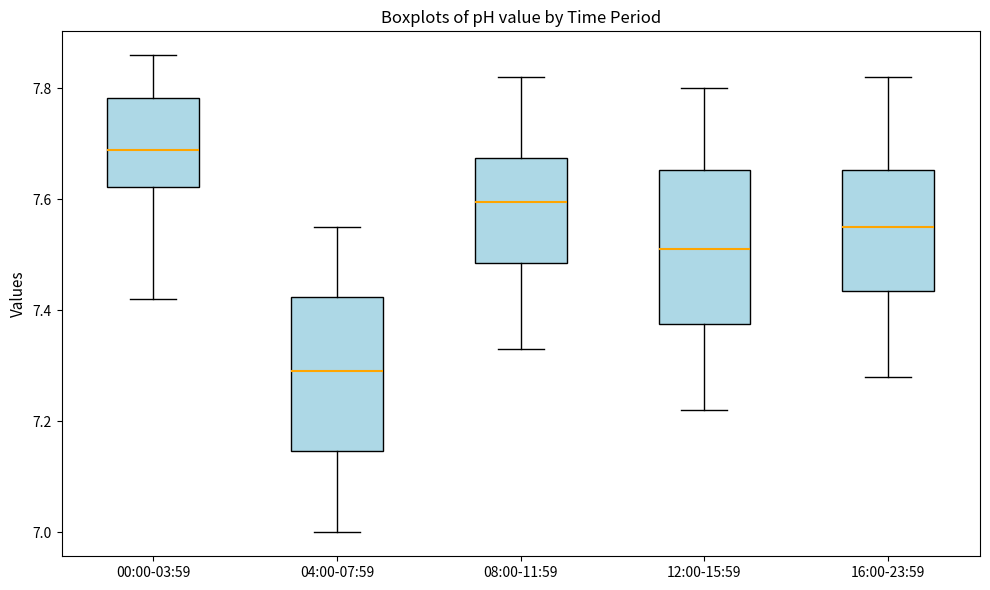

Reading left to right, transcribe this box plot: for each box, give where its median line is, the range the box spans, and where its two whiskers end, as read against the y-axis. The values are not printed on the chart, so give them approximately, as read against the axis.

00:00-03:59: median 7.70, box 7.62 to 7.78, whiskers 7.42 to 7.86
04:00-07:59: median 7.30, box 7.14 to 7.42, whiskers 7.00 to 7.56
08:00-11:59: median 7.60, box 7.48 to 7.68, whiskers 7.34 to 7.82
12:00-15:59: median 7.52, box 7.38 to 7.66, whiskers 7.22 to 7.80
16:00-23:59: median 7.56, box 7.44 to 7.66, whiskers 7.28 to 7.82